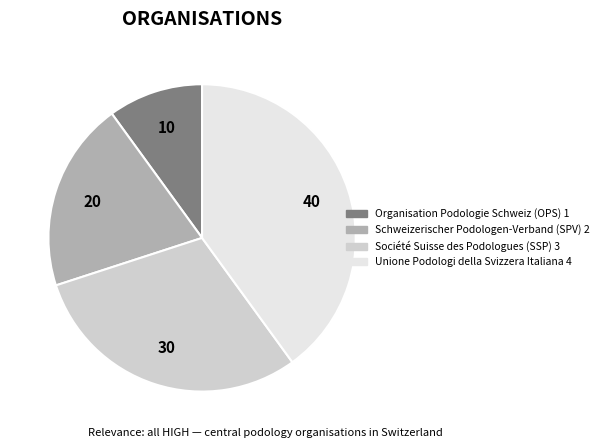

True or false: Organisation Podologie Schweiz (OPS) accounts for 16% of the total.

False